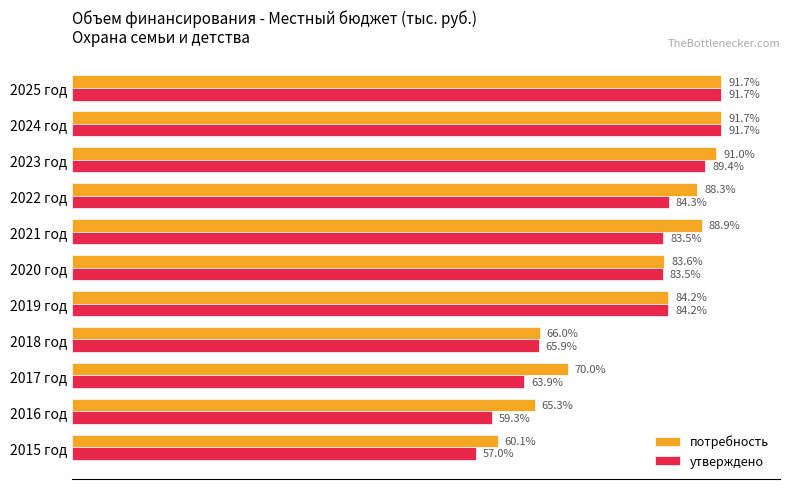

Rank the series by their average value, from lowest to highest.

утверждено, потребность